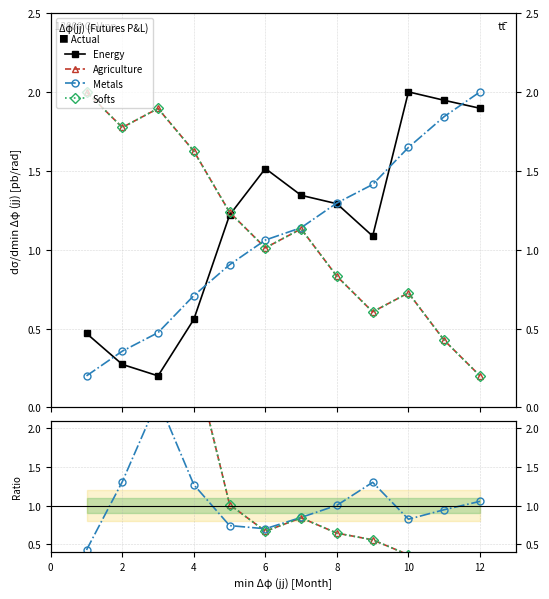

What is the maximum value for Energy?

2.0